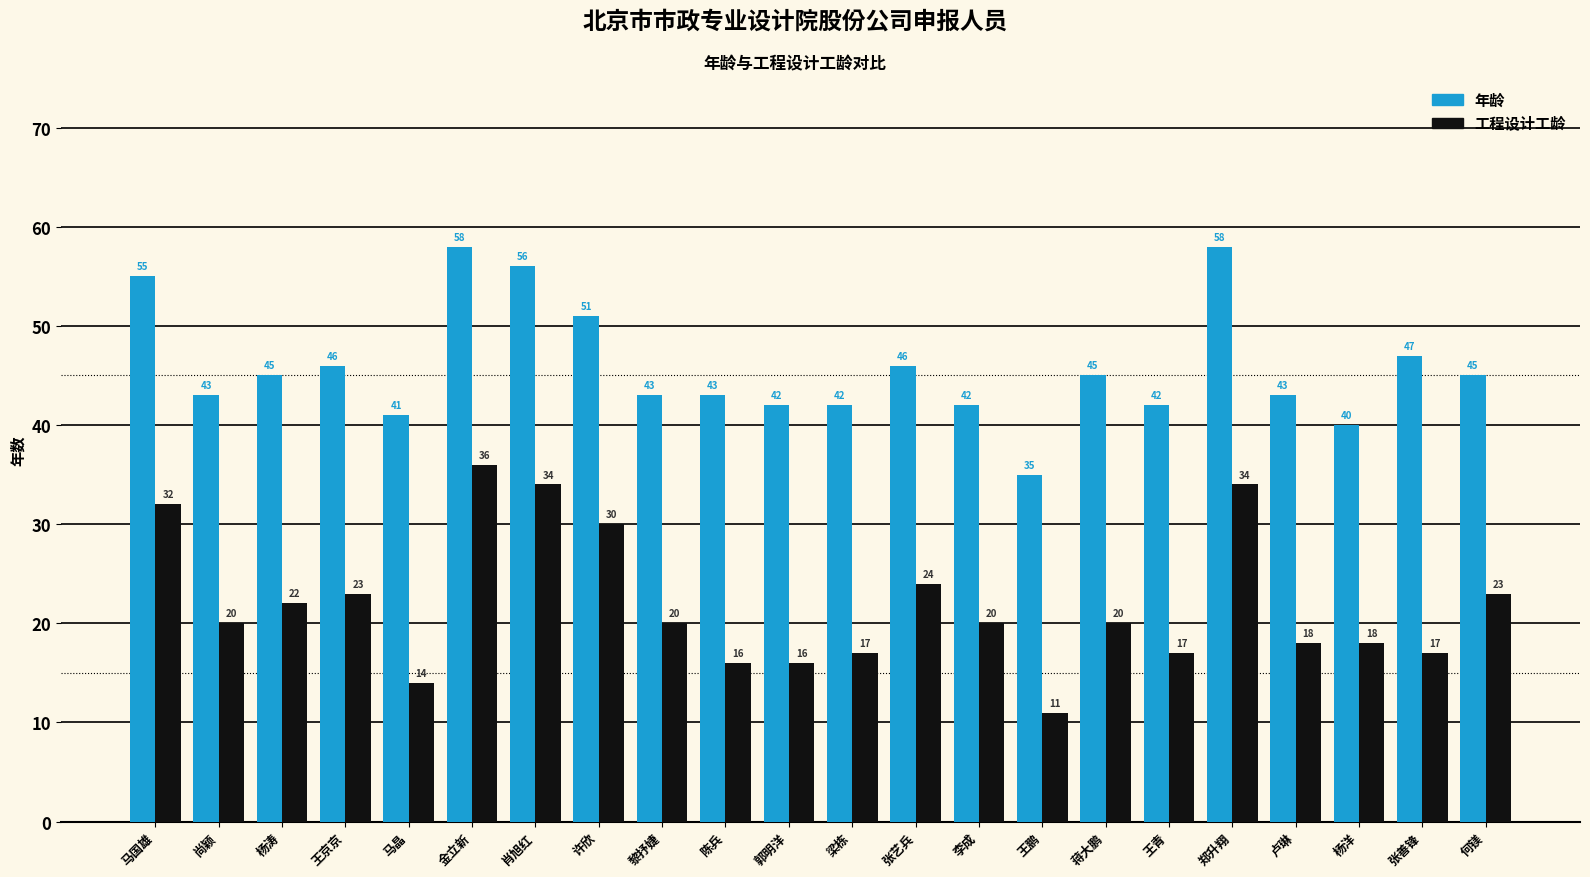

What position from the left is 黎抒婕?

9